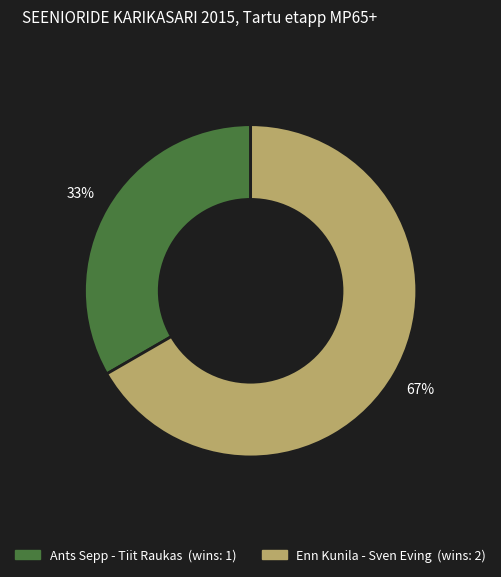

To the nearest percent, what is the average slice percentage?

50%